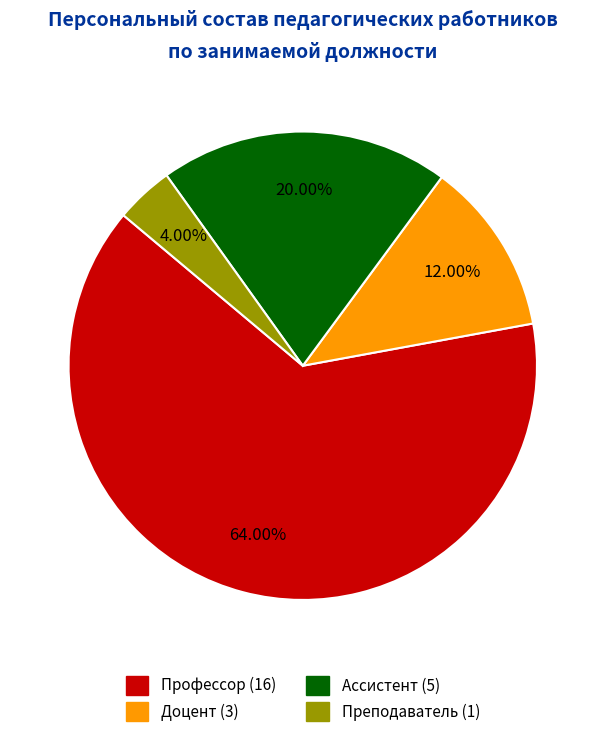

To the nearest percent, what percentage of the pie is Ассистент?

20%